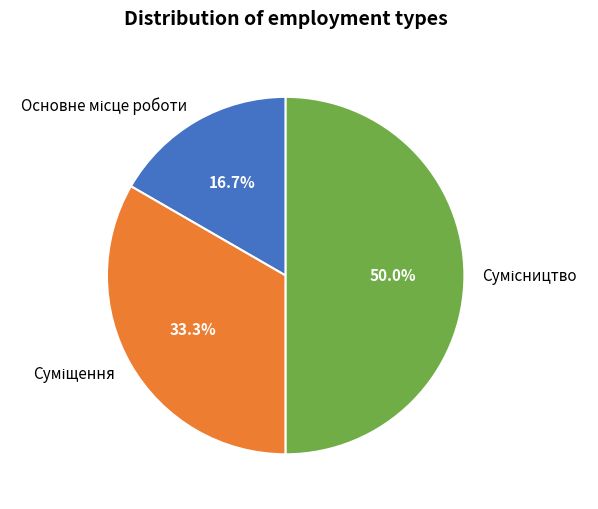

To the nearest percent, what is the combined percentage of Суміщення and Основне місце роботи?

50%